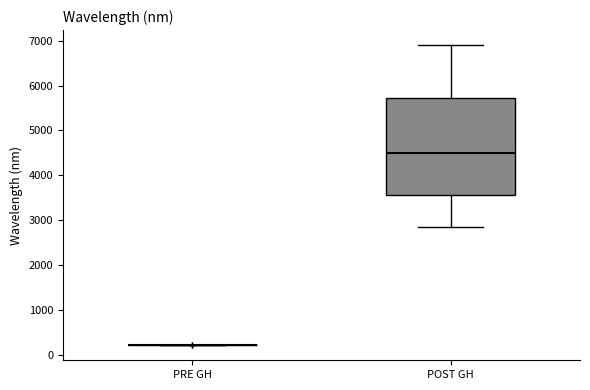

Reading left to right, transcribe this box plot: for each box, give where its median line is, the range the box spans, and where its two whiskers end, as read against the y-axis. The values are not printed on the chart, so give them approximately, as read against the axis.

PRE GH: box collapsed to a line at 200, whiskers 200 to 200
POST GH: median 4500, box 3600 to 5700, whiskers 2800 to 6900